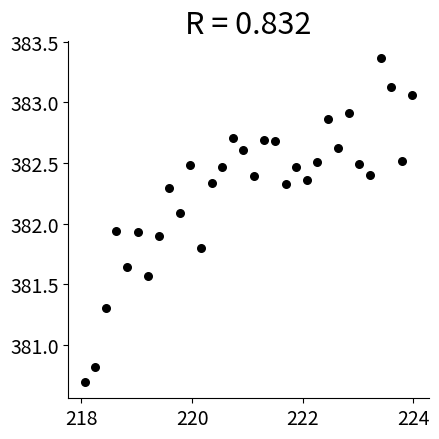

What is the range of X values (max minus min)?

5.9